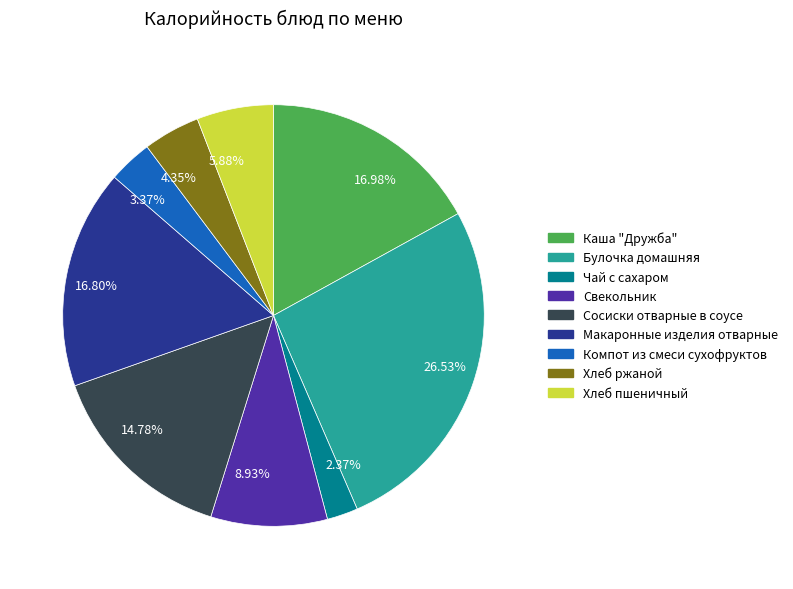

The Хлеб ржаной slice represents 15% of the pie. True or false?

False